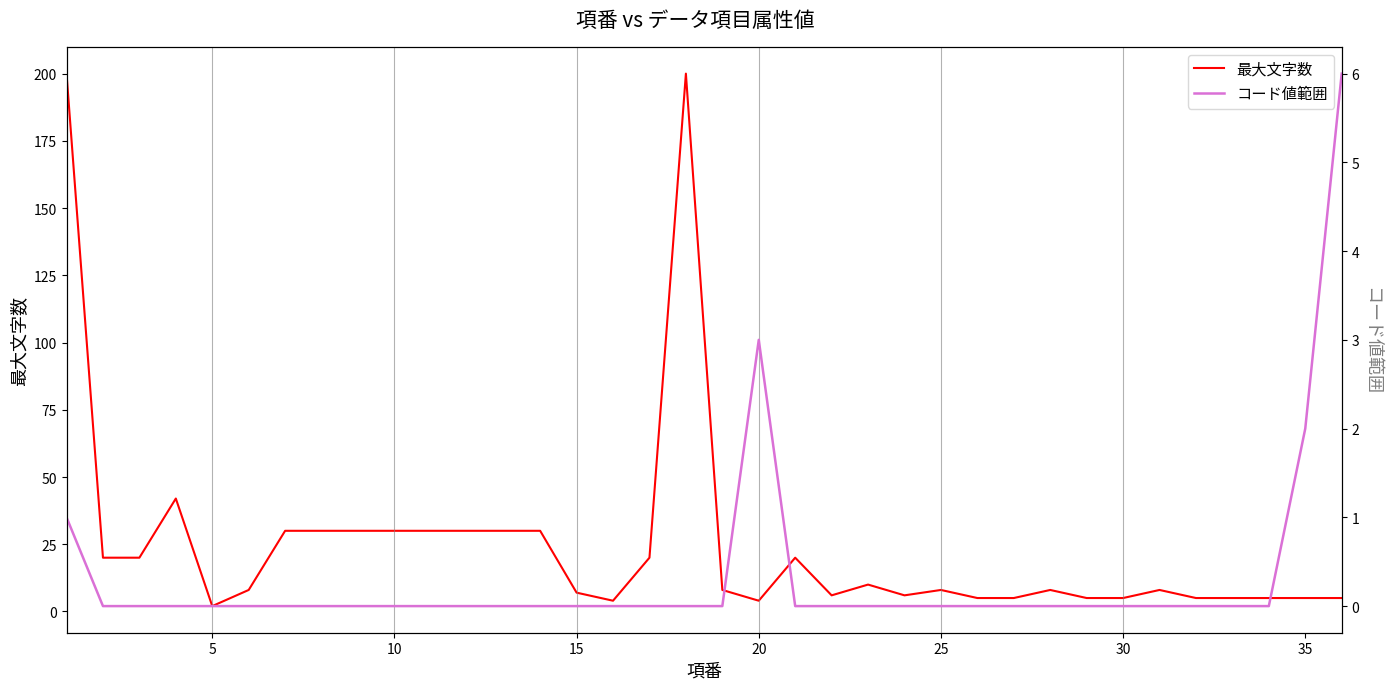

The value of コード値範囲 at 15 is 3. True or false?

False